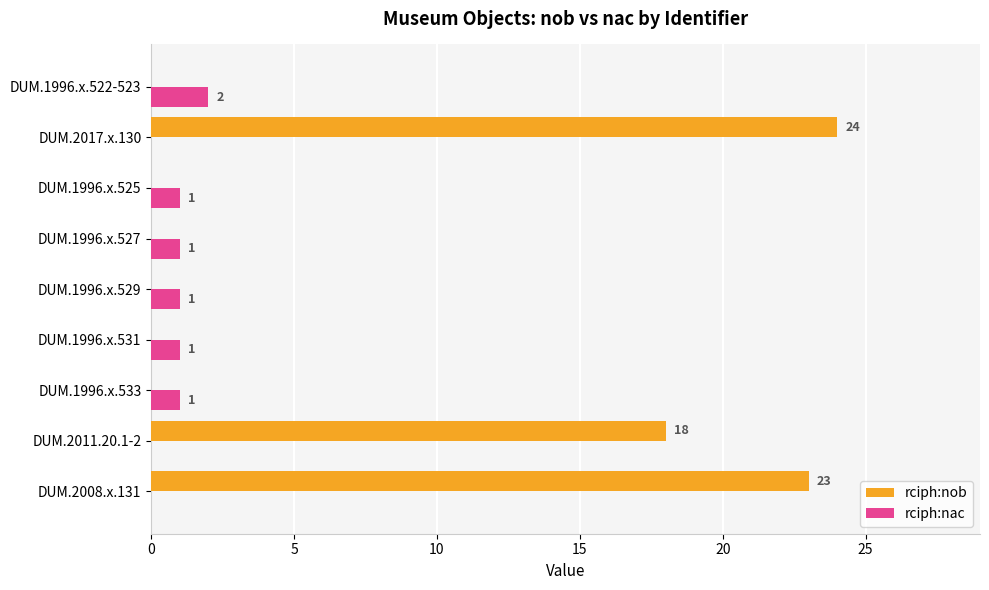

Is the value of rciph:nob at DUM.1996.x.531 greater than the value of rciph:nac at DUM.1996.x.529?

No